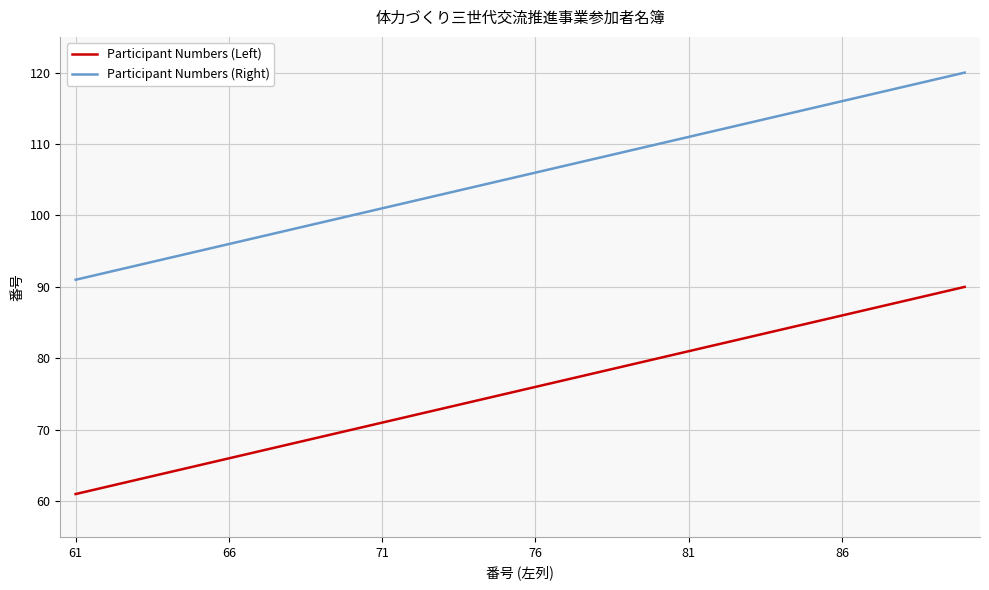

List the series in order of their overall mean, lowest first.

Participant Numbers (Left), Participant Numbers (Right)